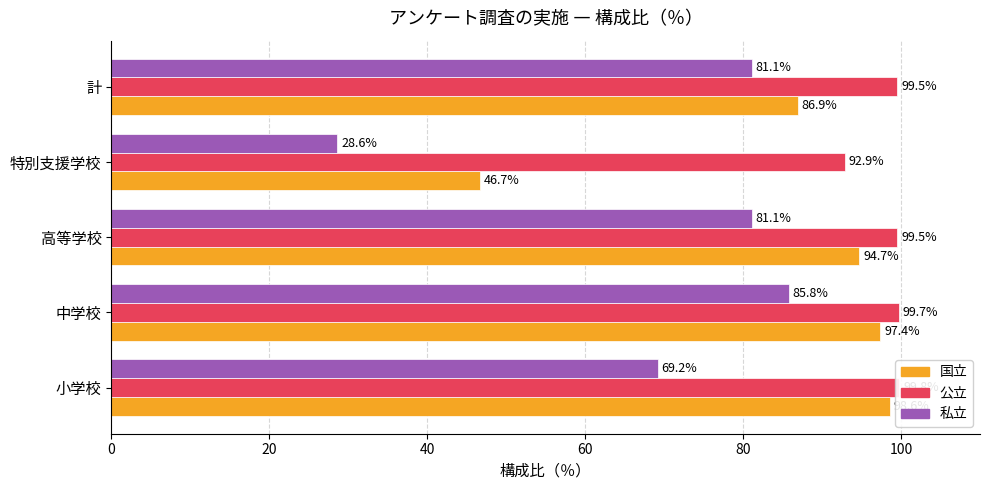

What is the smallest value displayed?

28.6